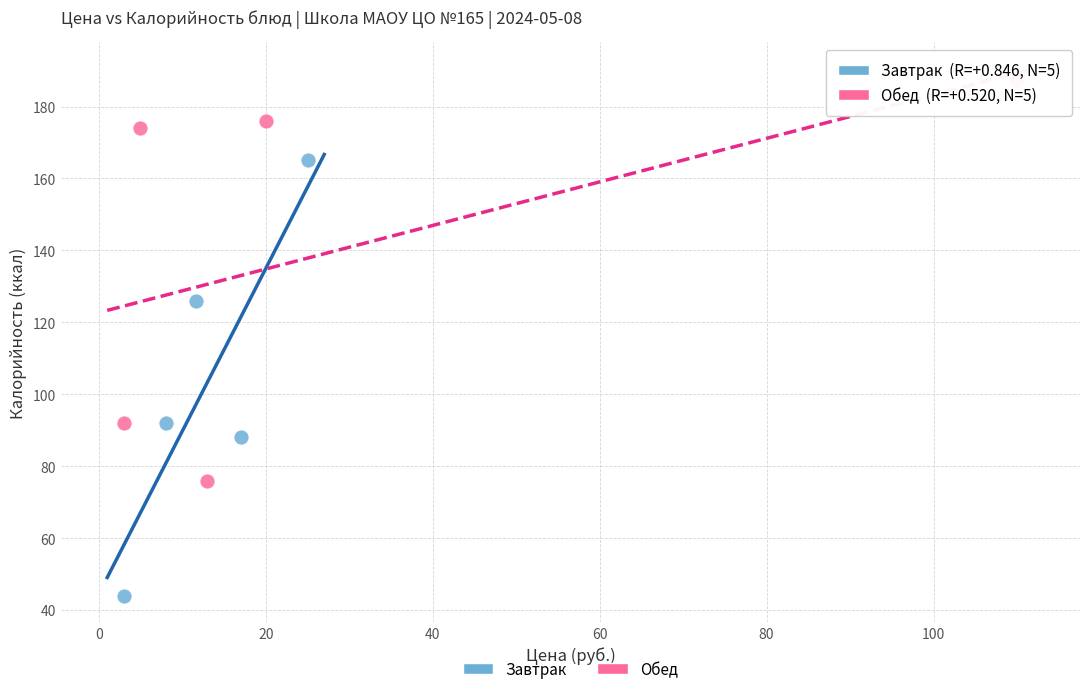

Which series has the widest spread of Y values?

Завтрак